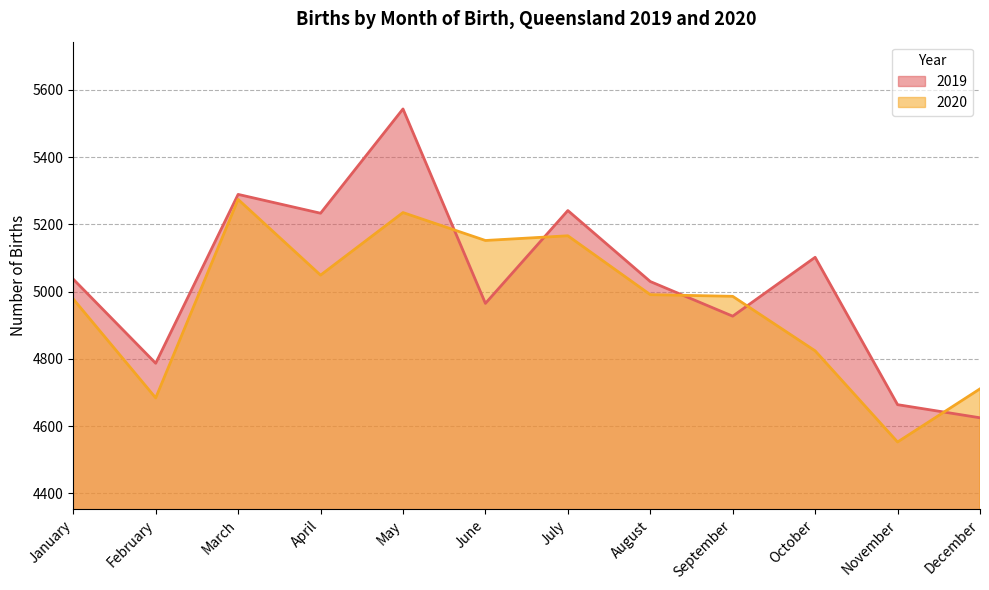

What is the total value across all series at May?

10778